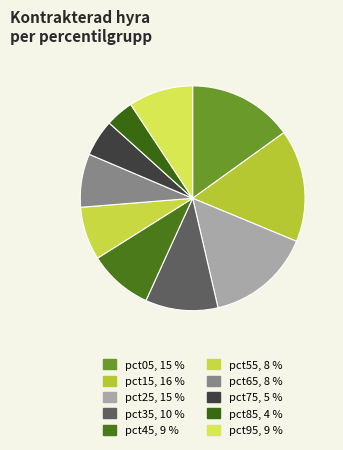

What is the smallest slice in the pie chart?

pct85